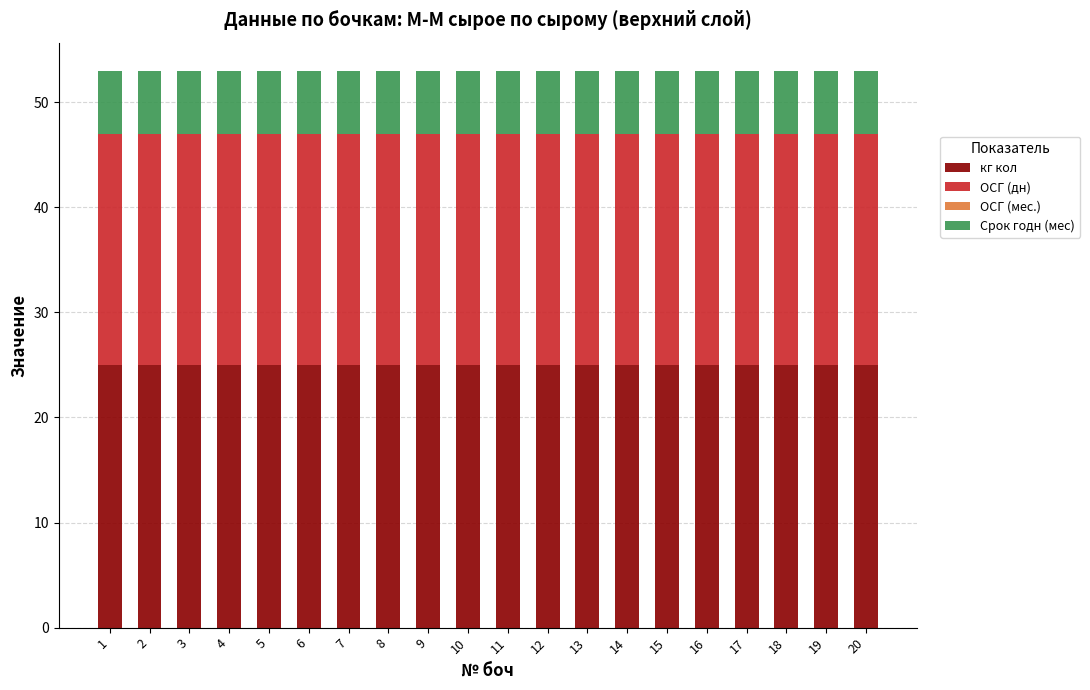

Does the chart contain any negative values?

No